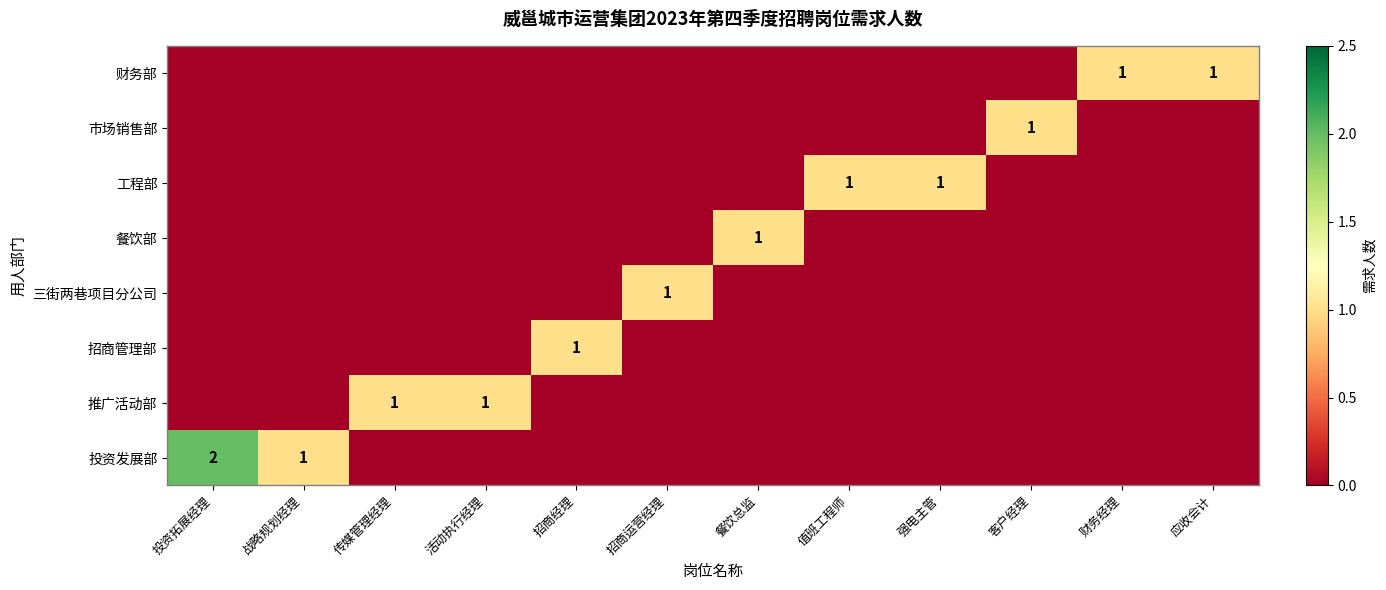

Is it true that 工程部 equals 0 at 值班工程师?

False